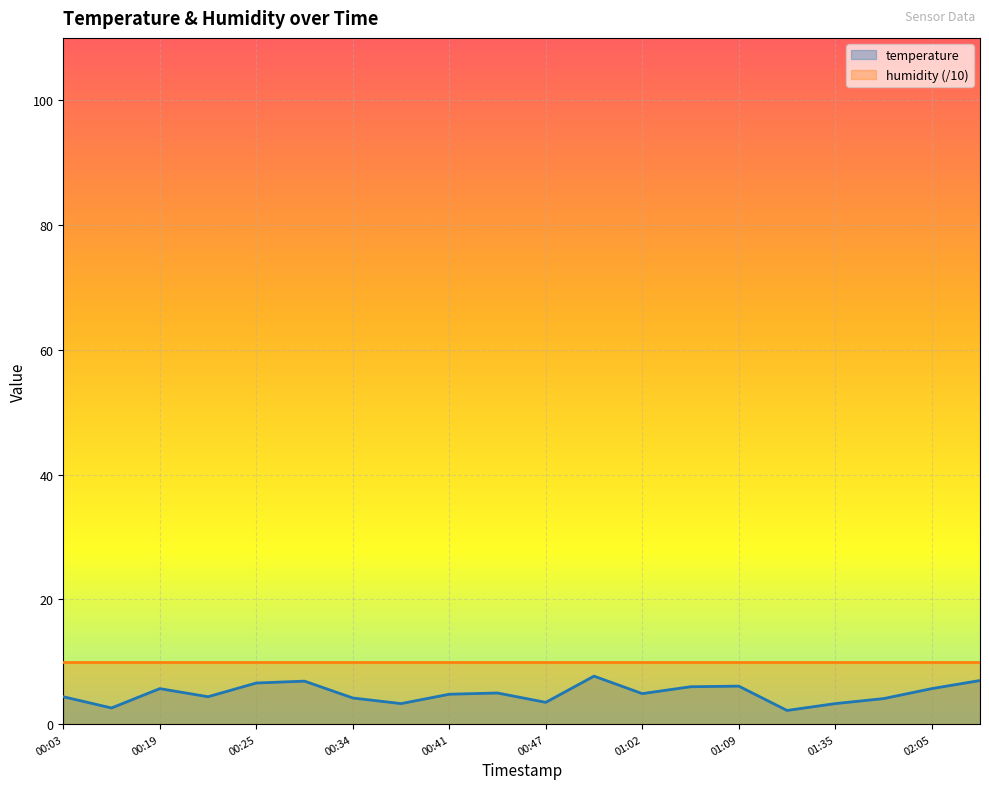

What is the label of the 15th point from the right?

2022-12-07T00:28:44